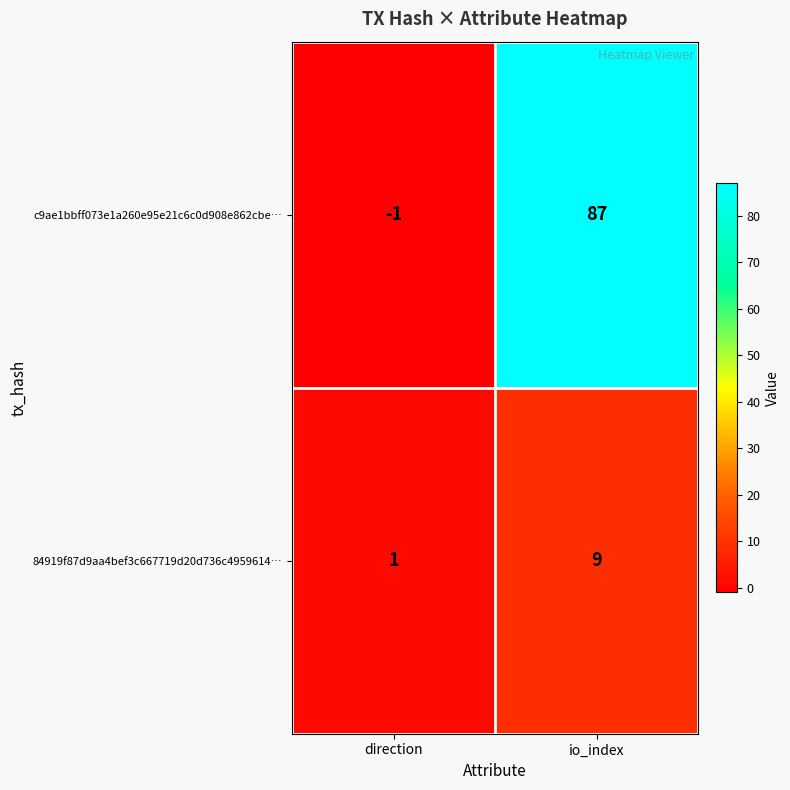

Which category has the highest value in the 84919f87d9aa4bef3c667719d20d736c4959614… series?

io_index